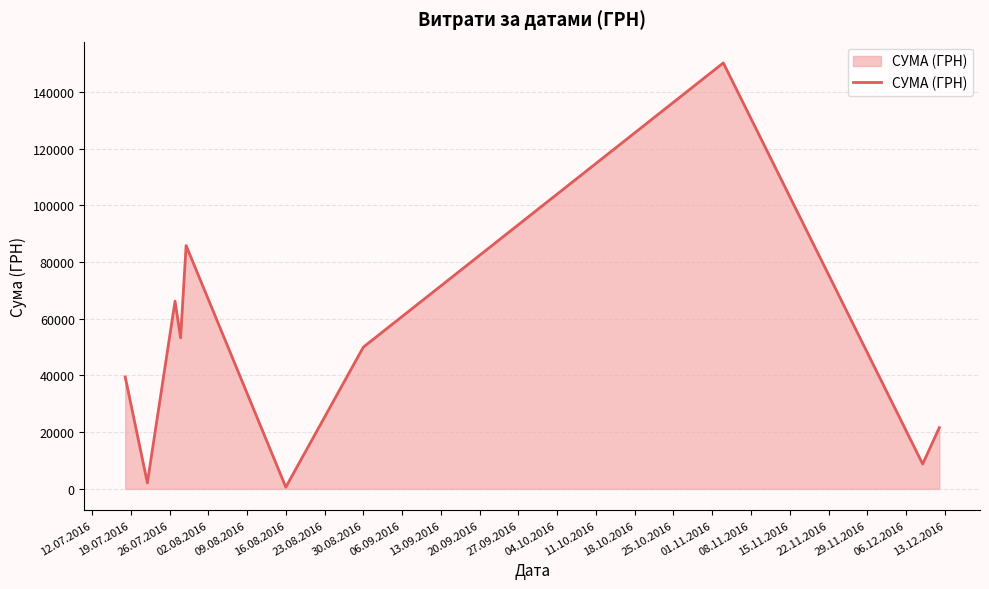

What is the maximum value shown in the chart?

150216.7